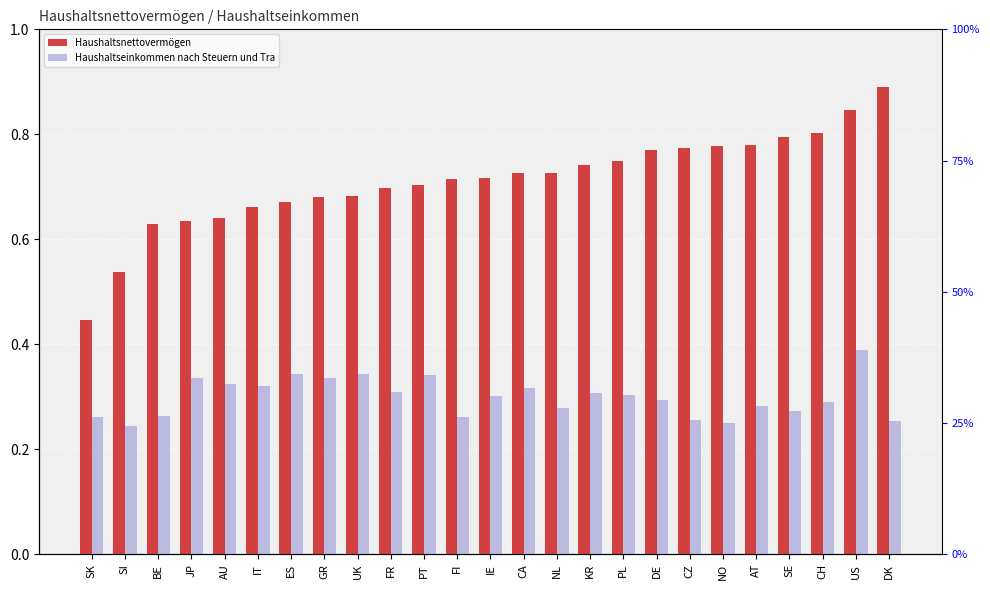

What is the difference between the Haushaltseinkommen nach Steuern und Tra values at SK and IT?

0.1